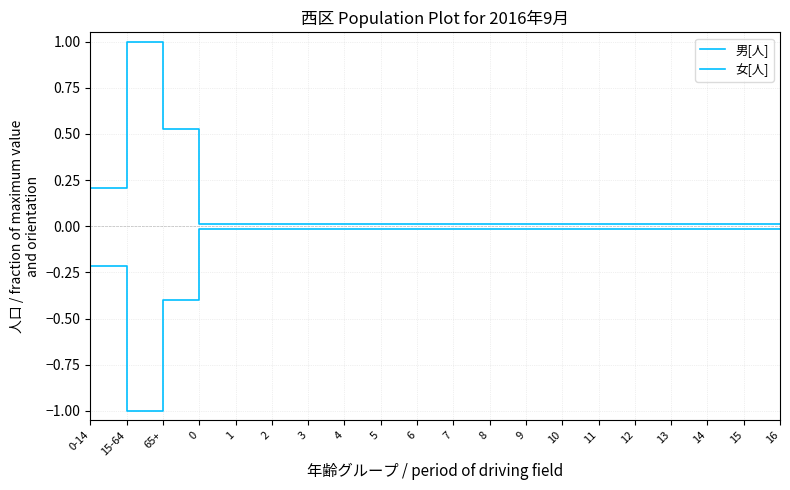

Which series has the largest total across all categories?

女[人]